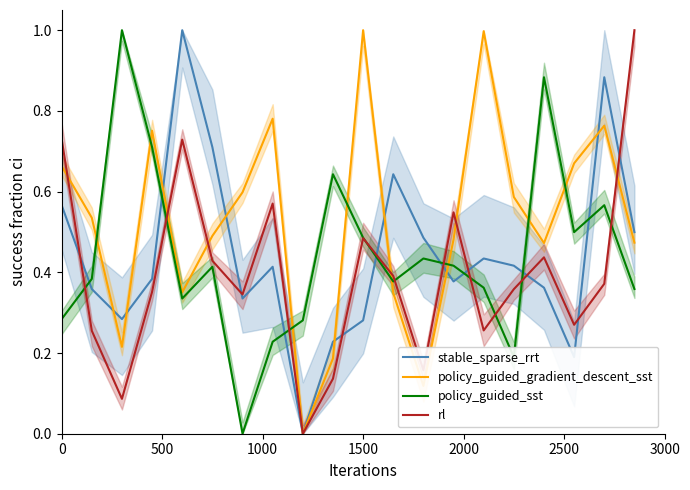

How many lines are shown in the chart?

4